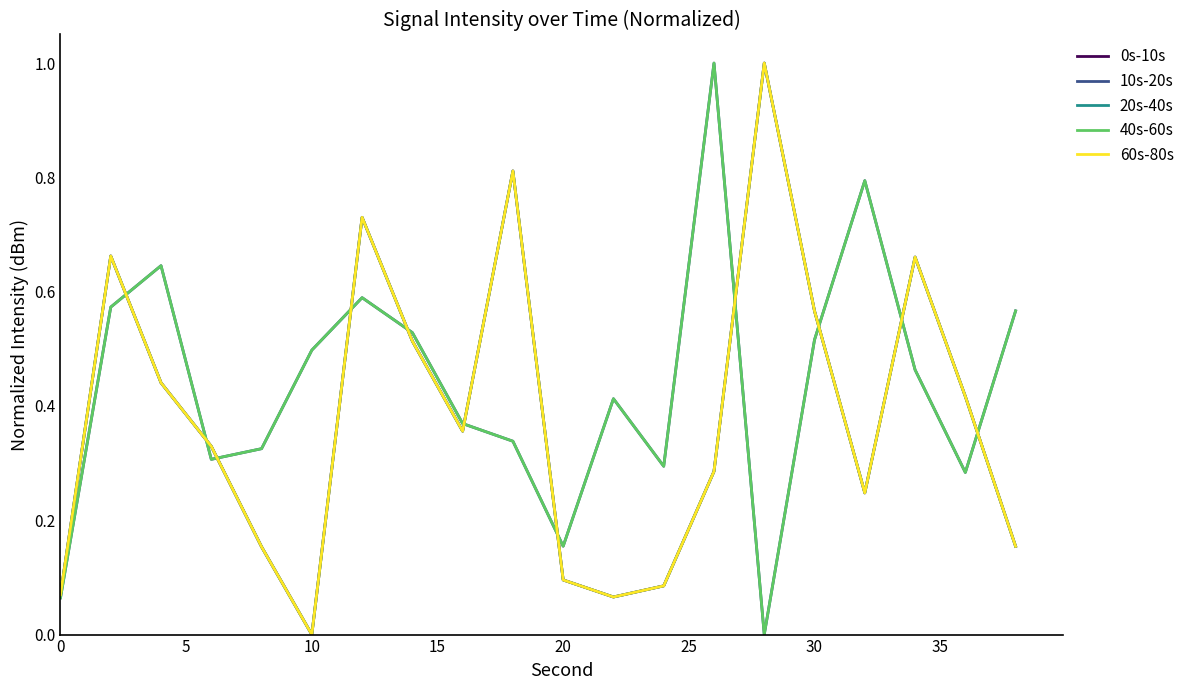

Does the chart display data point markers on the line(s)?

No